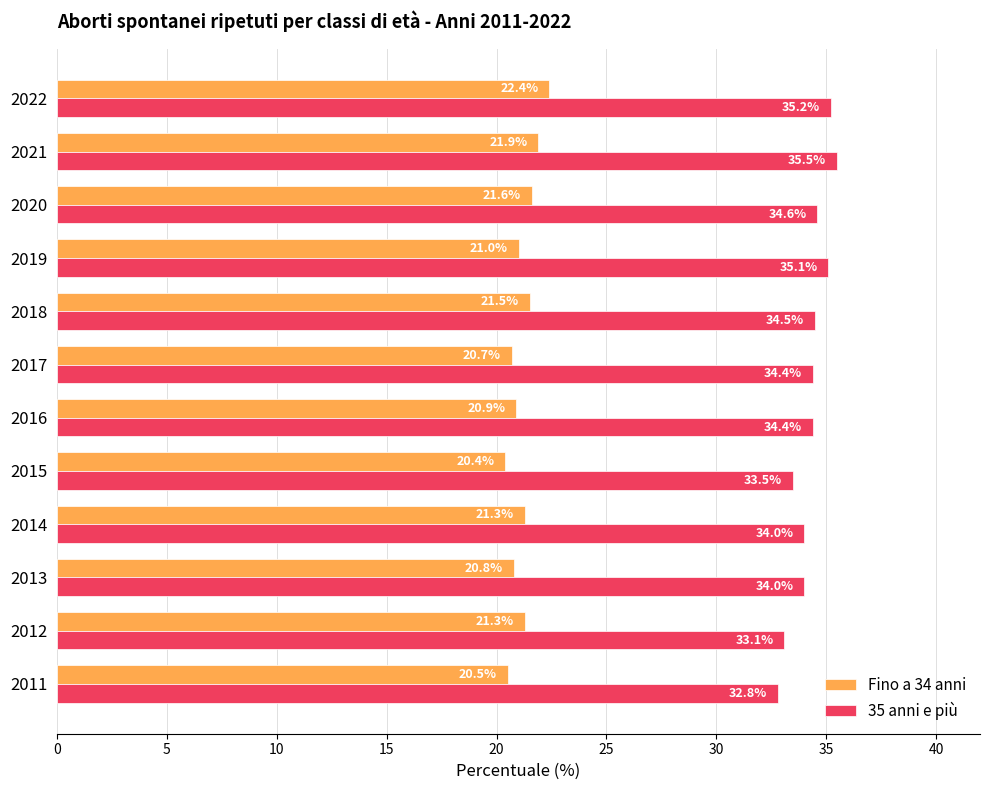

At which label does Fino a 34 anni reach its peak?

2022